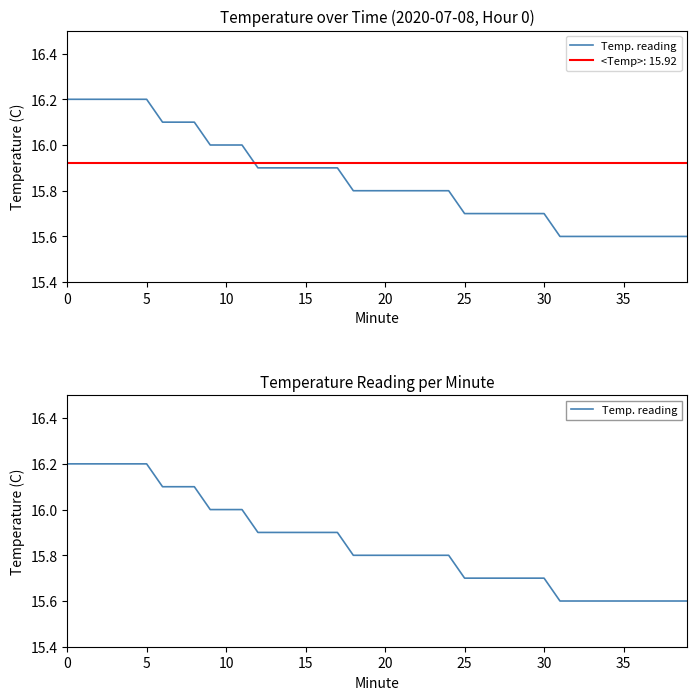

What is the ratio of the value at 16 to the value at 10?

1.0